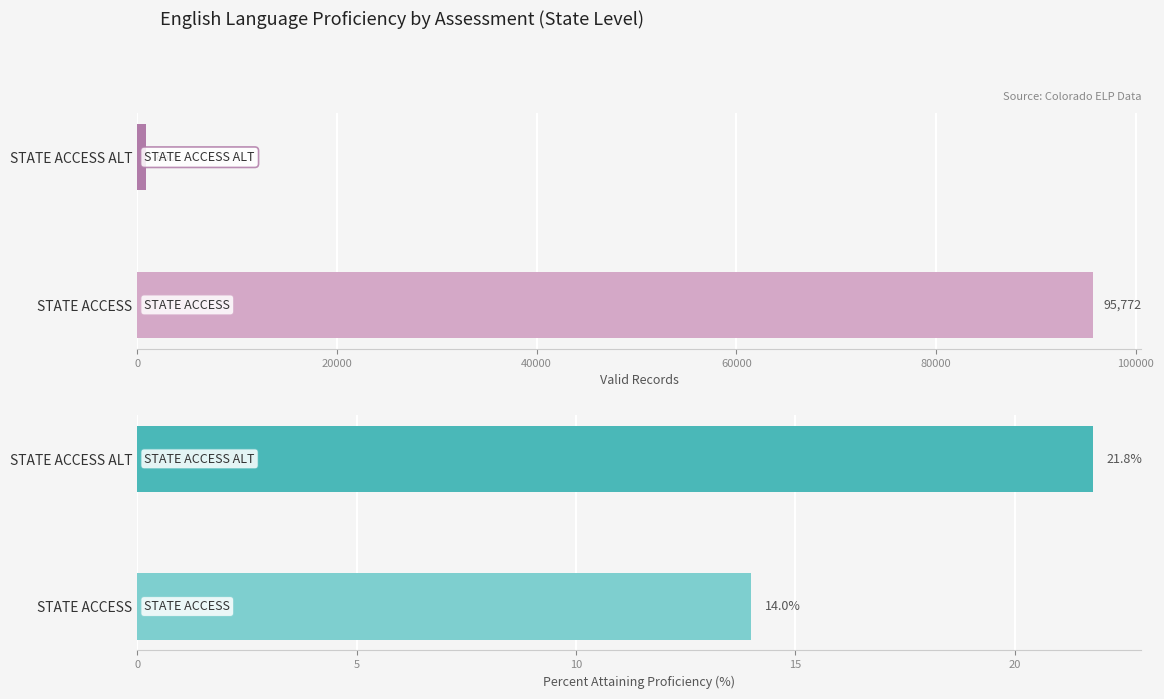

What is the value of the Valid Records bar at the 2nd from the left?

850.0